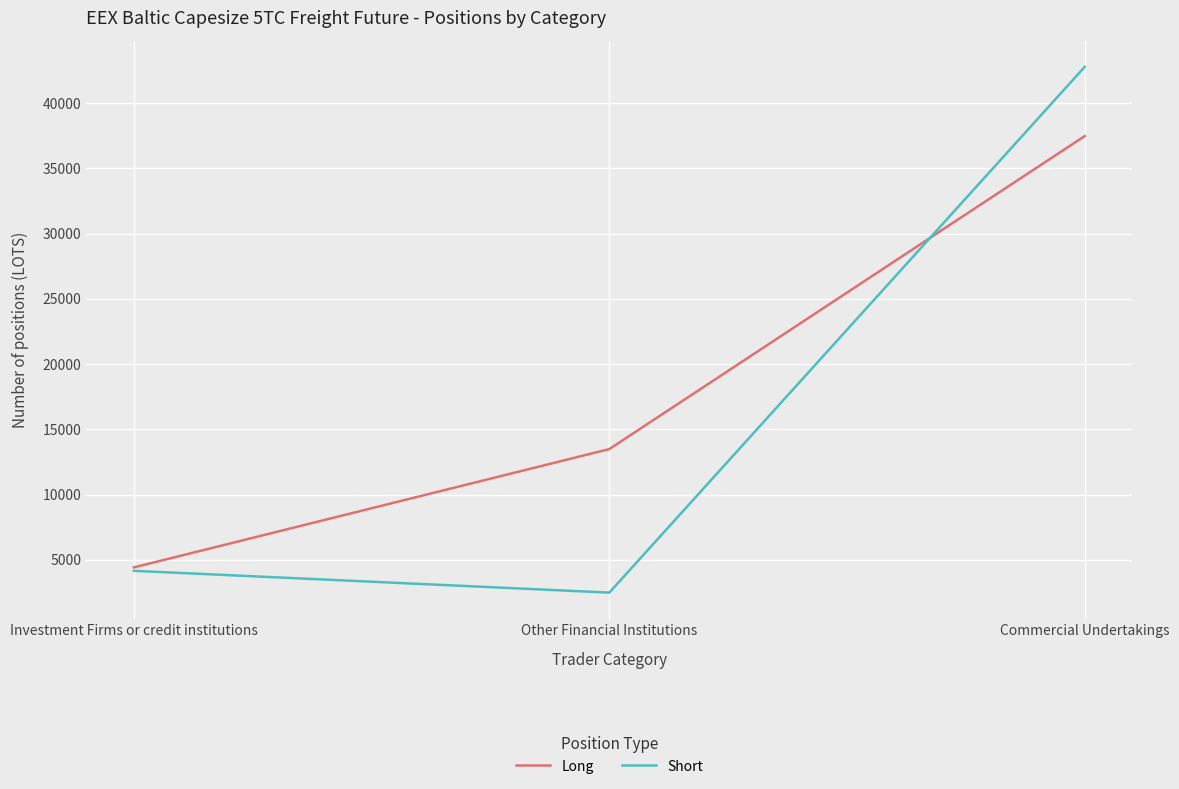

How many values in the Short series are below 4160?

1